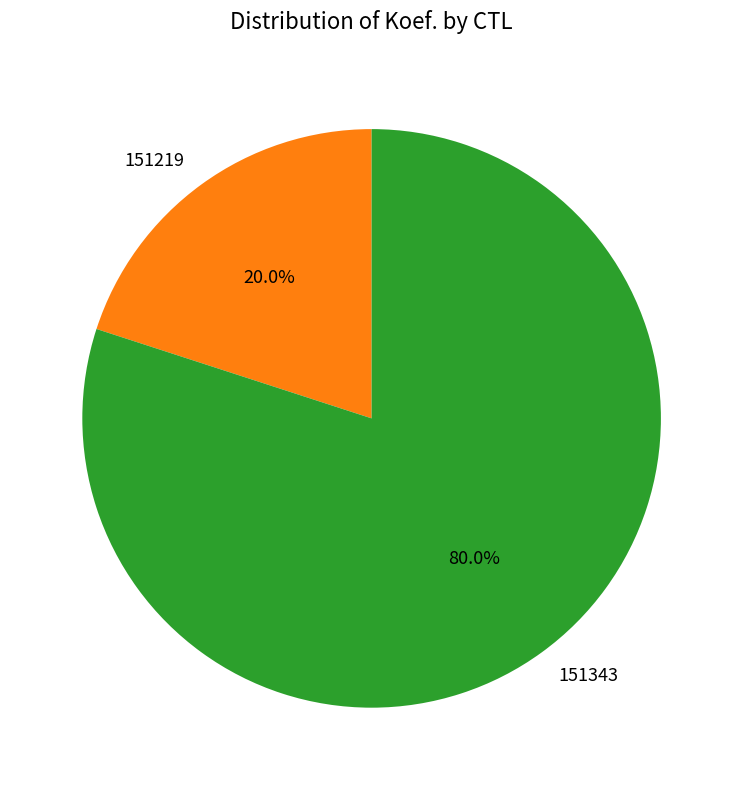

True or false: 151343 accounts for 69% of the total.

False